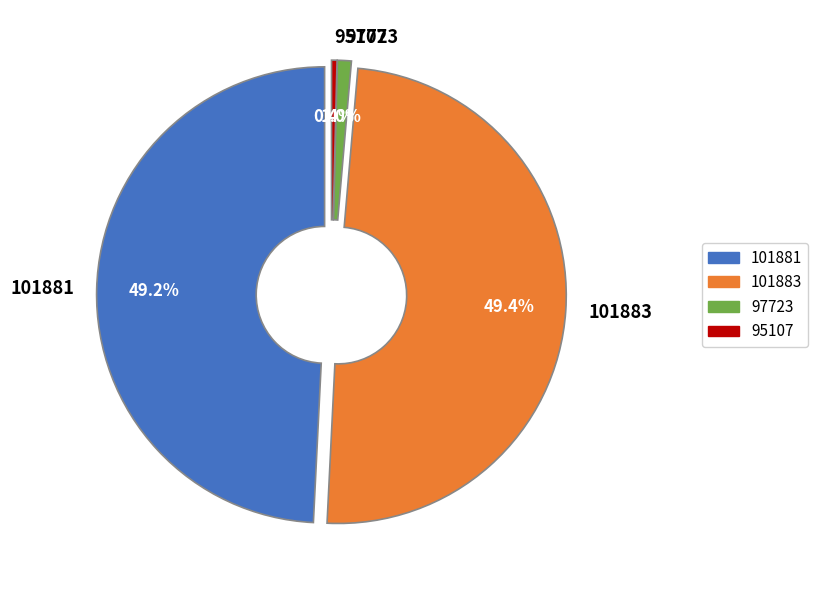

To the nearest percent, what is the average slice percentage?

25%